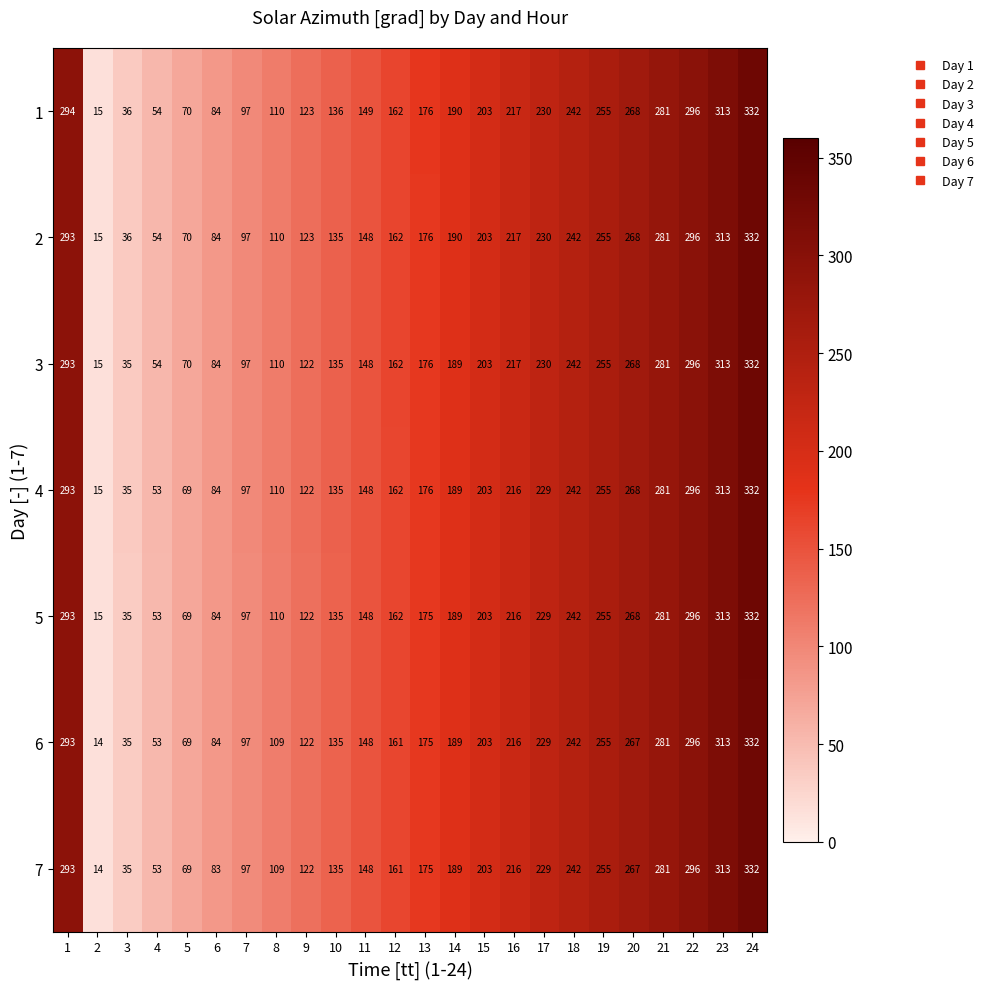

What is the sum of all 7 values?

4317